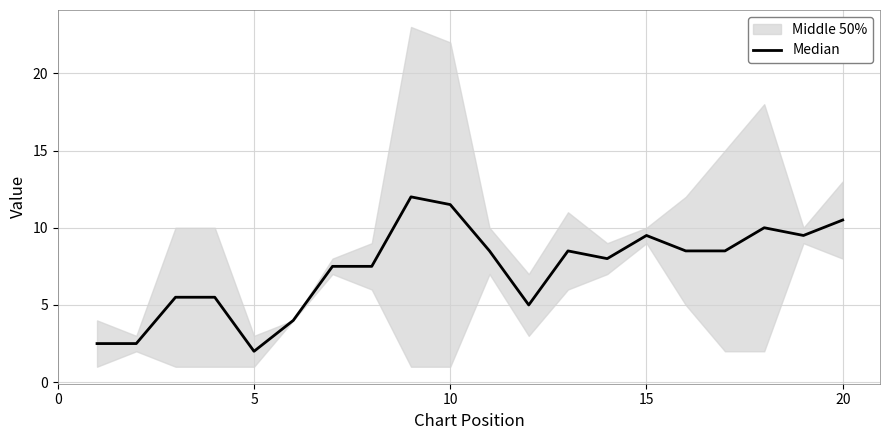

True or false: the data shows 19.1 at 8.

False